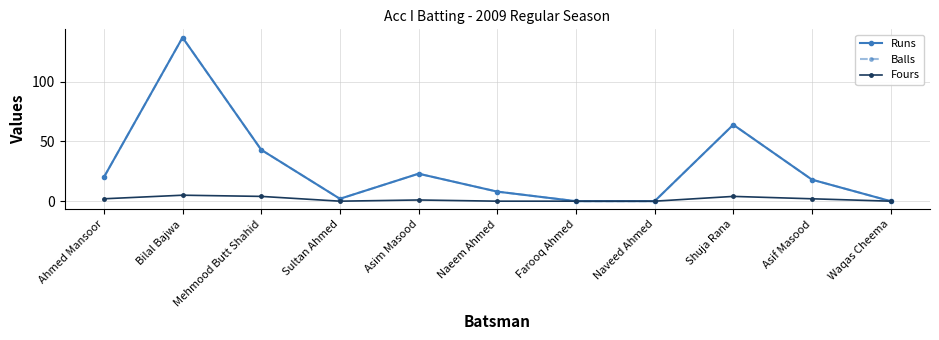

Is this an area chart (filled region under the line)?

No